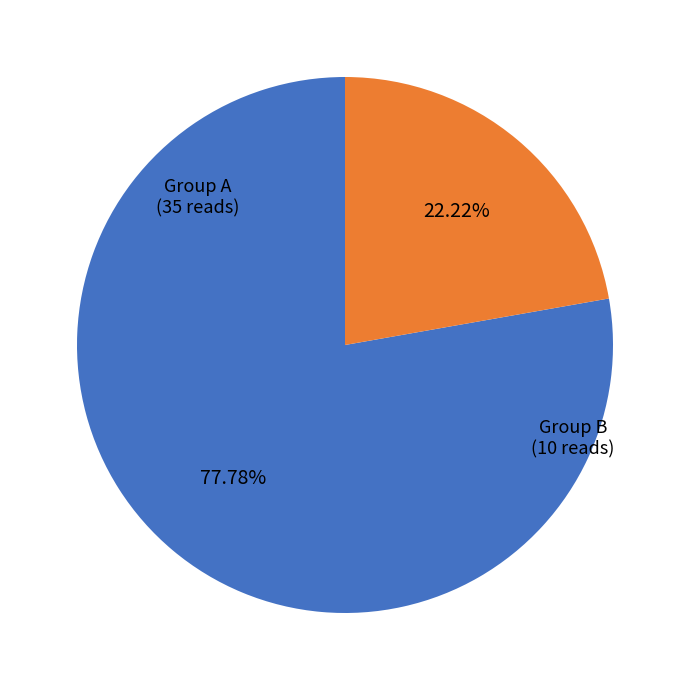

Is there any slice that represents more than half of the pie?

Yes